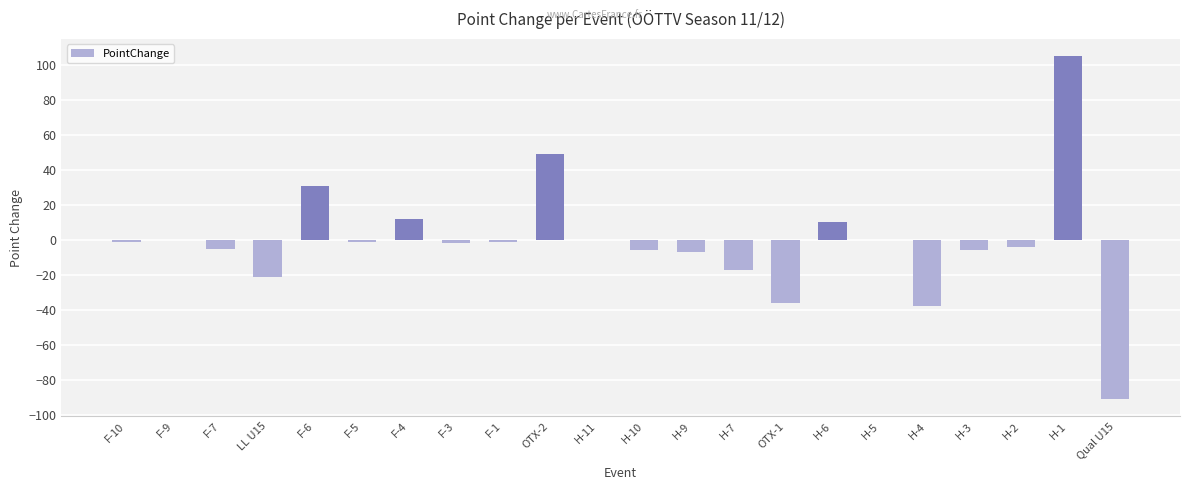

Are the bars horizontal?

No